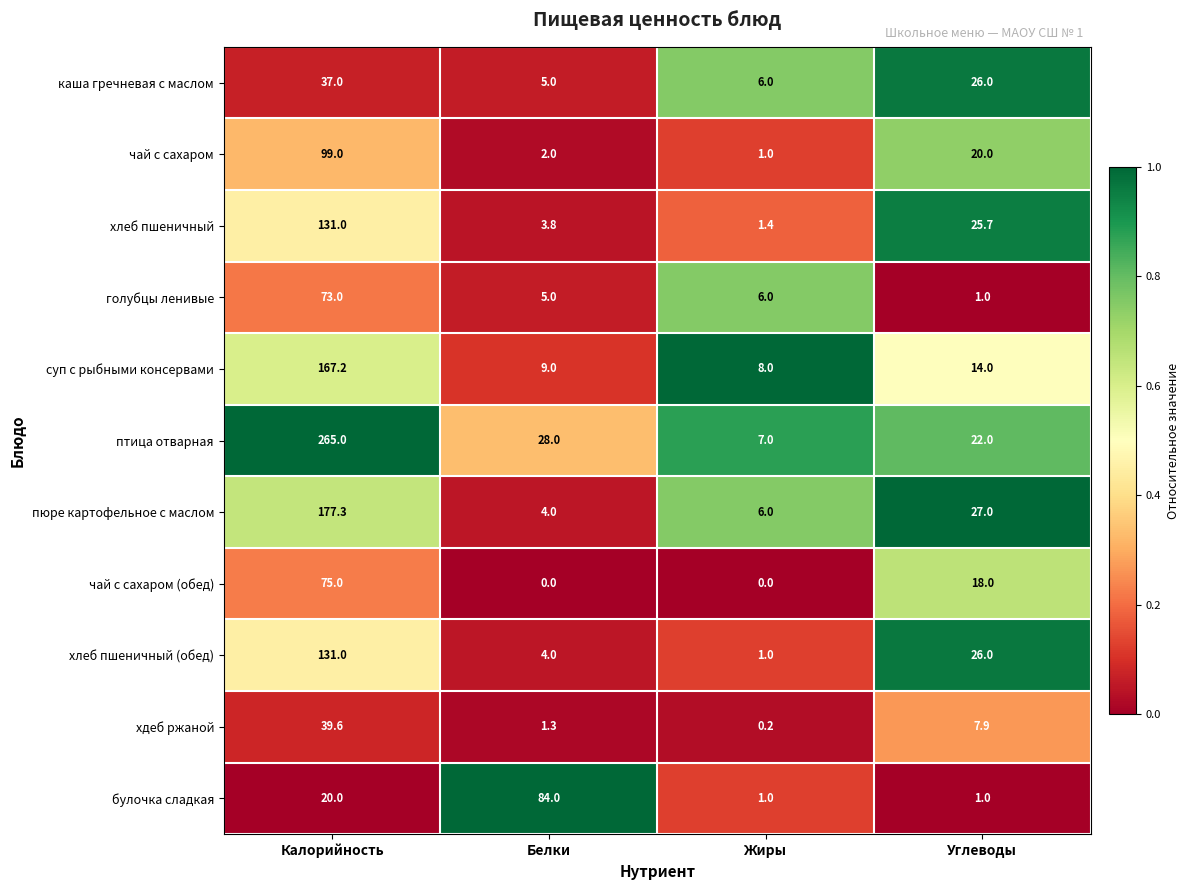

Rank the categories by хдеб ржаной value from lowest to highest.

Жиры, Белки, Углеводы, Калорийность